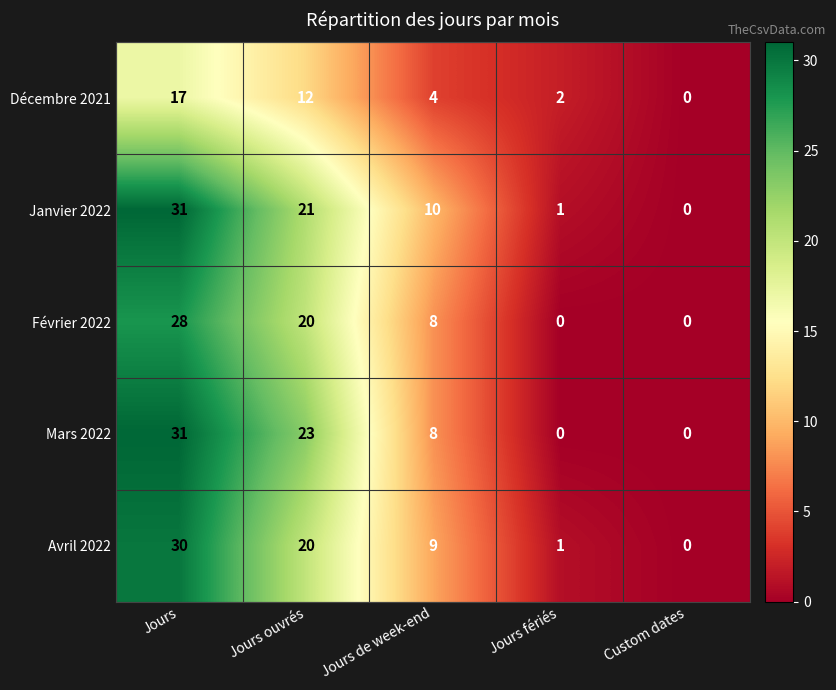

How many categories are shown in the chart?

5